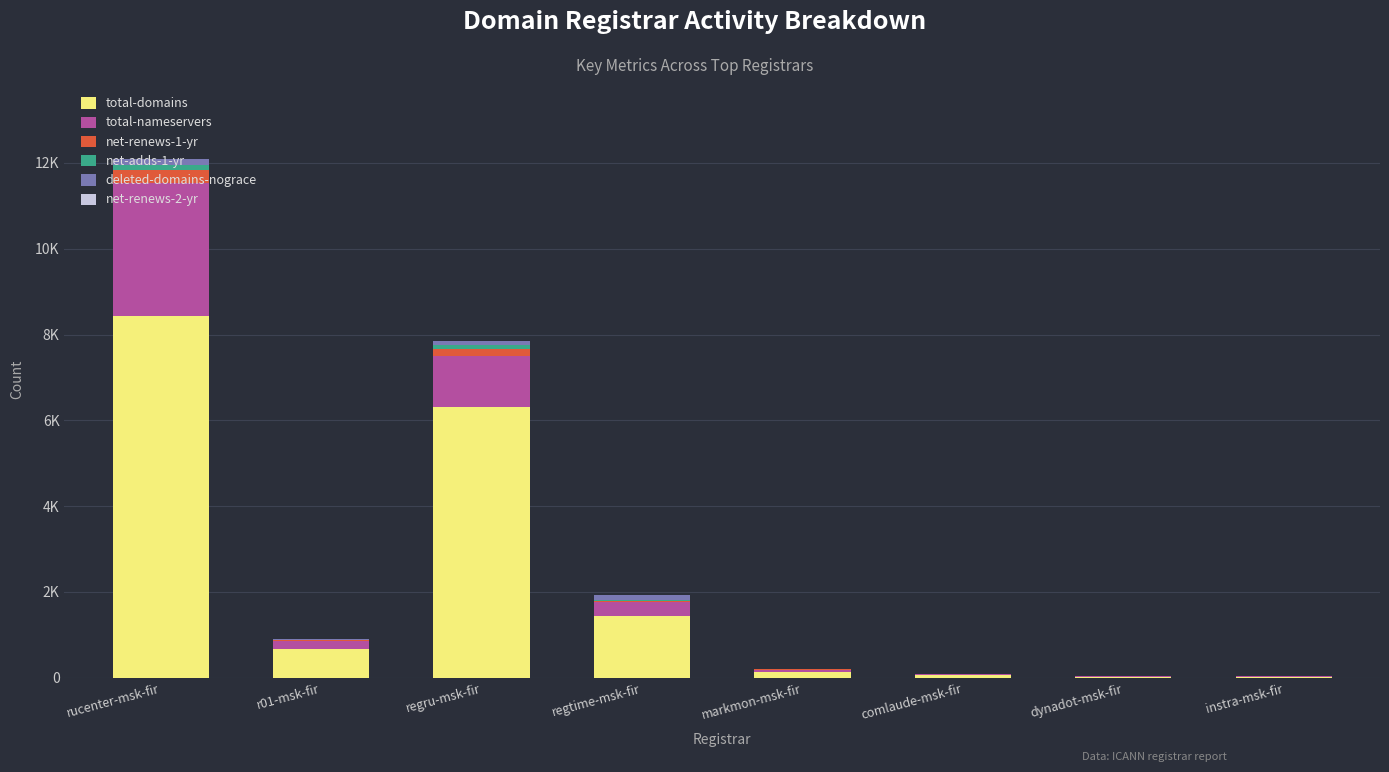

Is it true that total-nameservers equals 15 at instra-msk-fir?

True